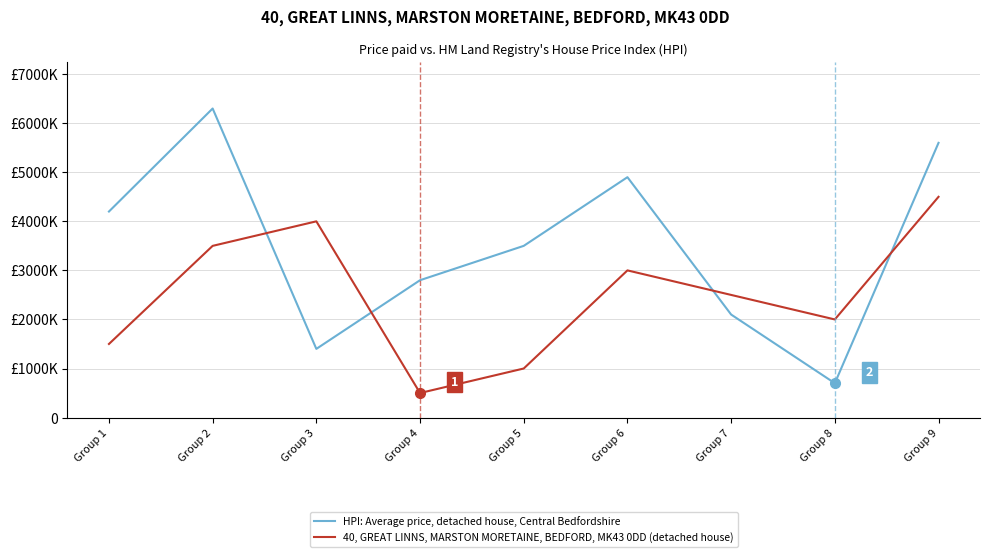

Which series changed the most between Group 2 and Group 4?

HPI: Average price, detached house, Central Bedfordshire